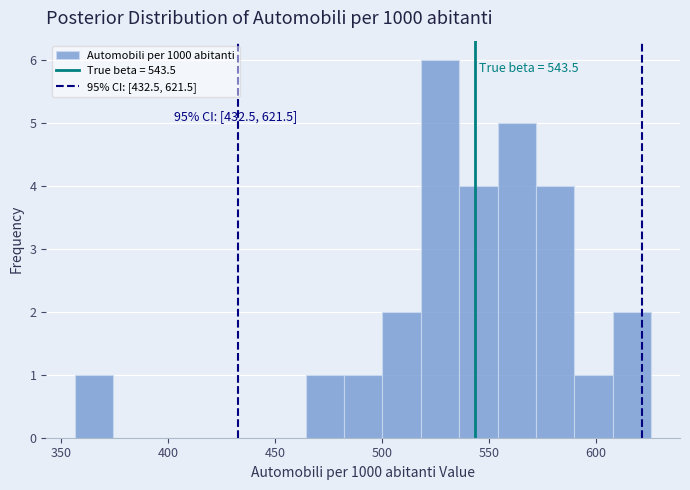

Read against the x-axis, roughly where is the centre of the tallest bar?

525